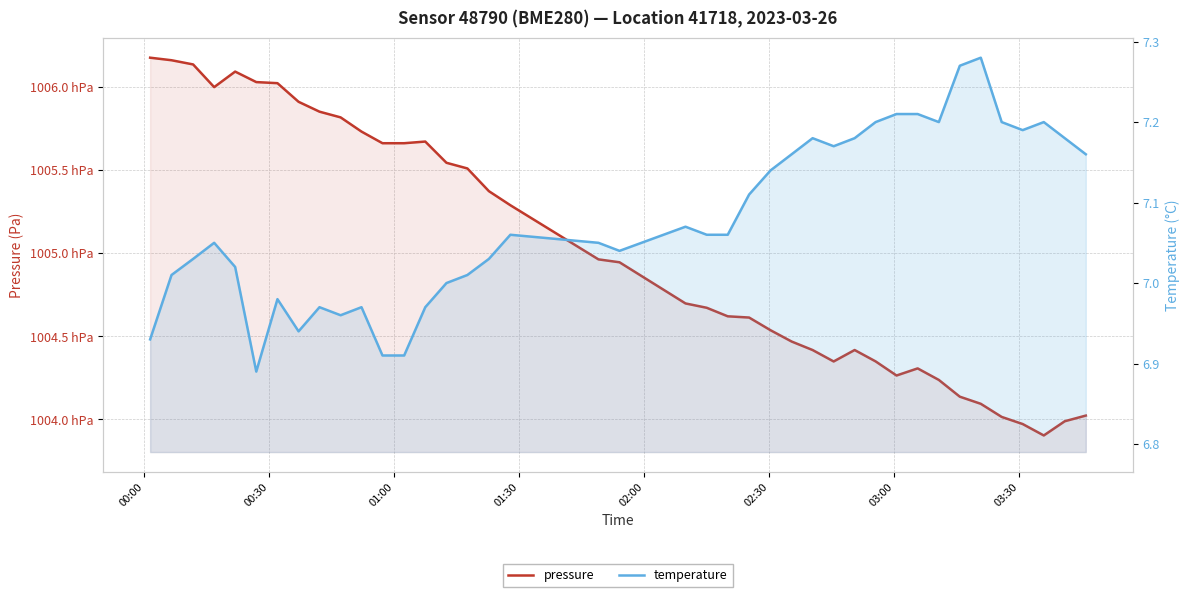

Rank the series by their average value, from highest to lowest.

pressure, temperature